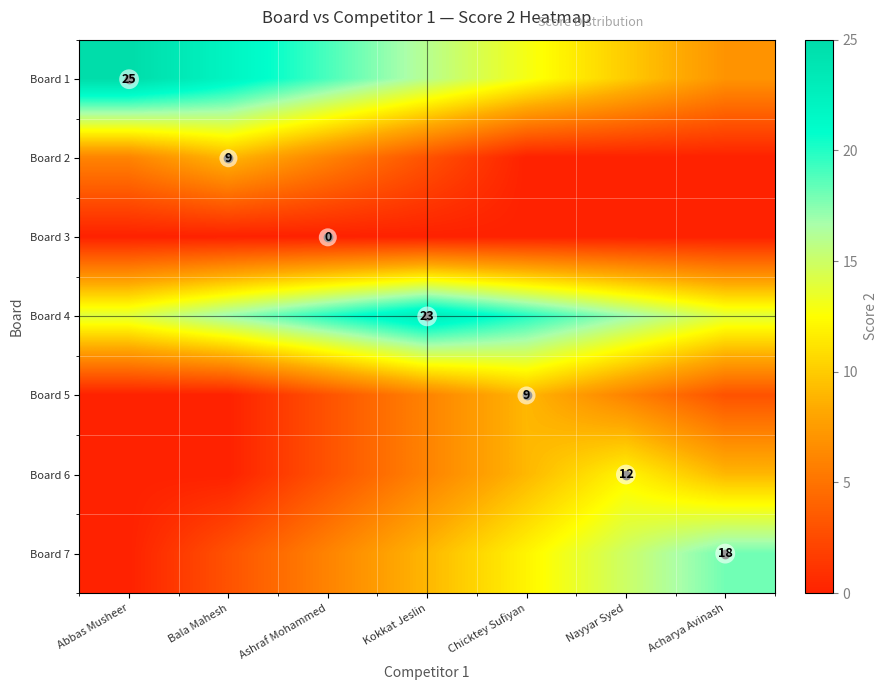

At how many categories does at least one series exceed 6?

7